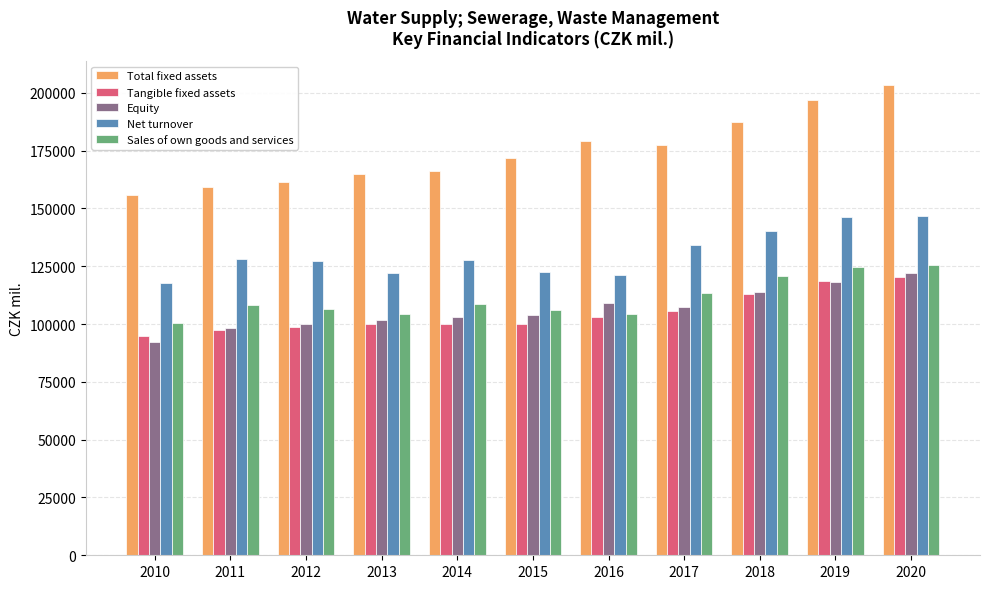

What is the value of the Tangible fixed assets bar at the 9th from the left?

113061